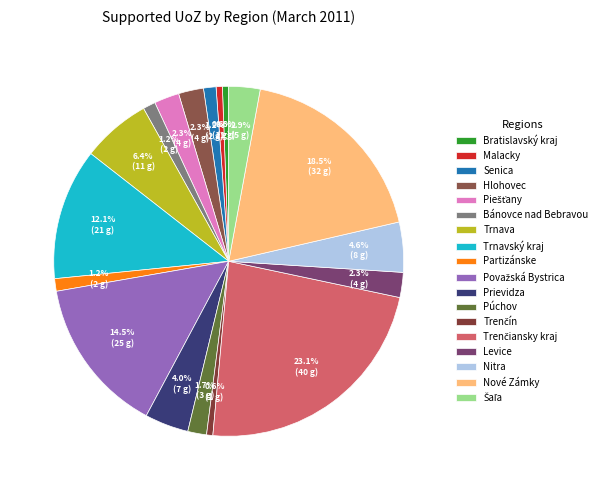

Between Hlohovec and Trenčín, which is larger?

Hlohovec